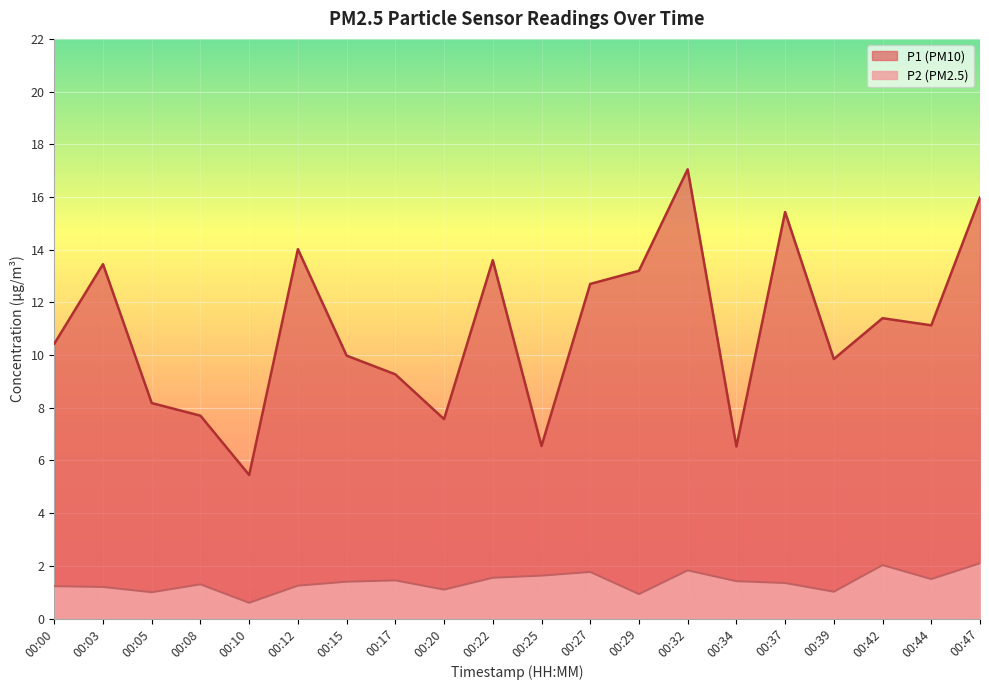

Rank the series by their maximum value, from lowest to highest.

P2, P1